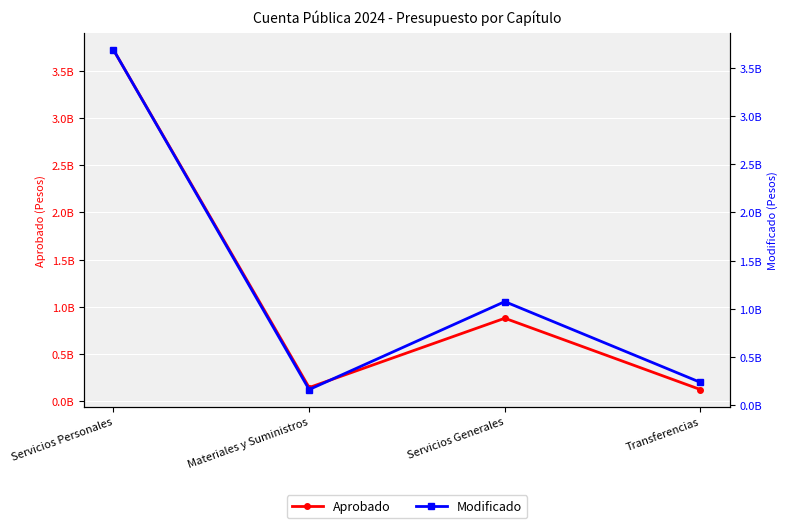

Count the number of categories in the chart.

4